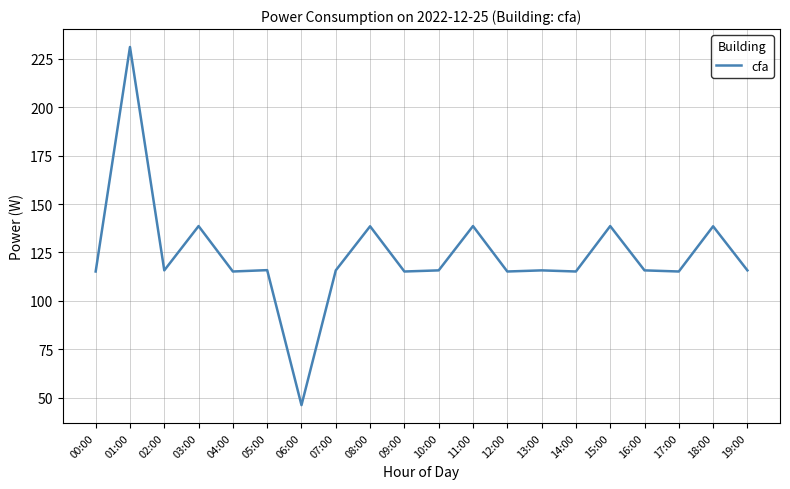

What position from the left is 14:00?

15